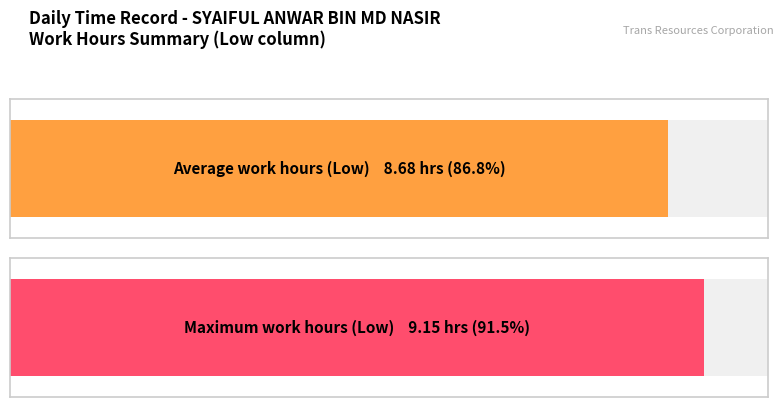

The chart shows a value of 11.9 at 29. True or false?

False